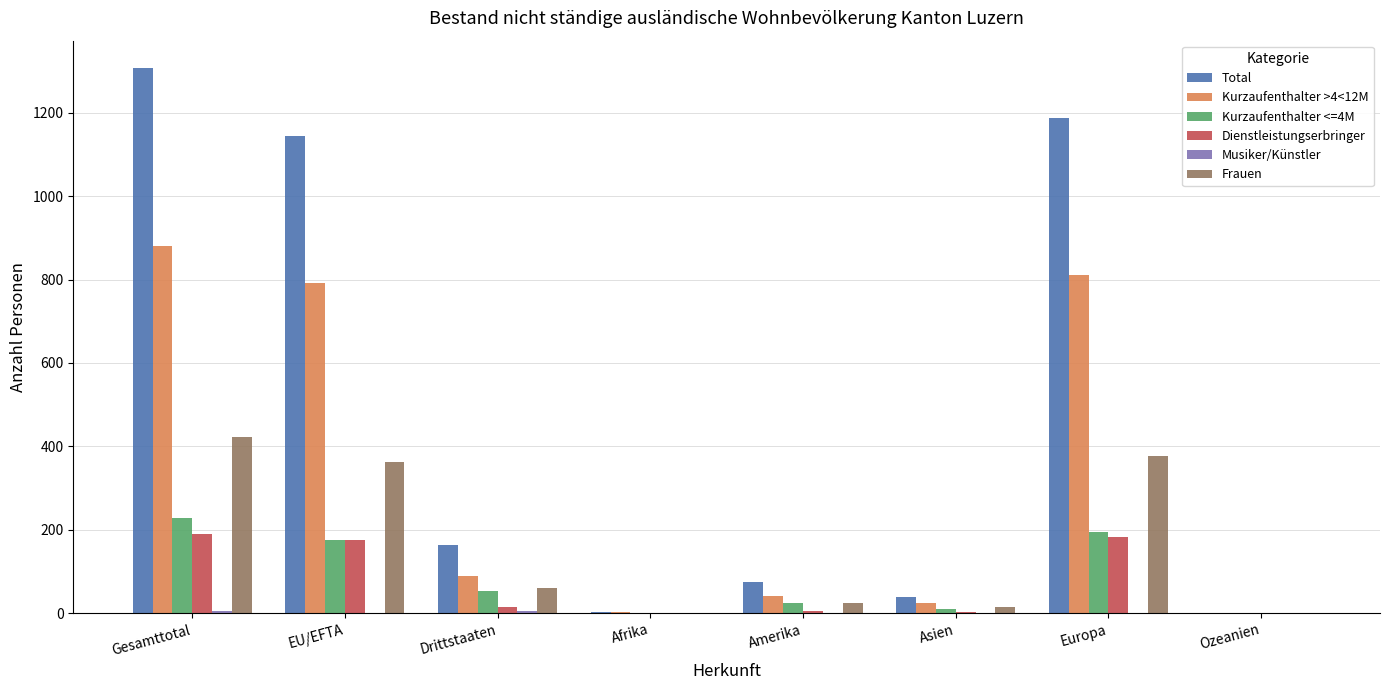

Where does the Total series first go above 164?

Gesamttotal